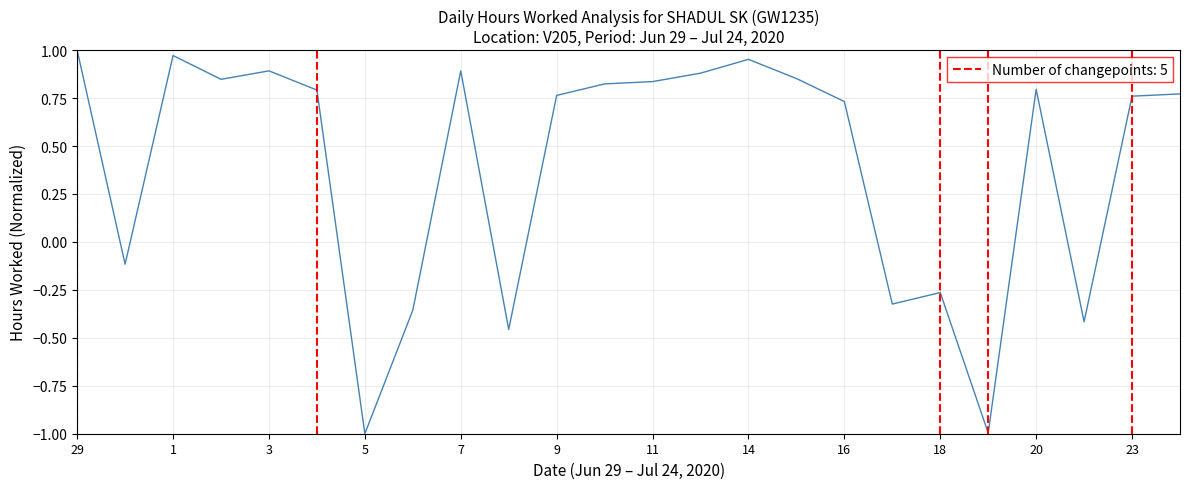

What is the minimum value shown in the chart?

-1.0